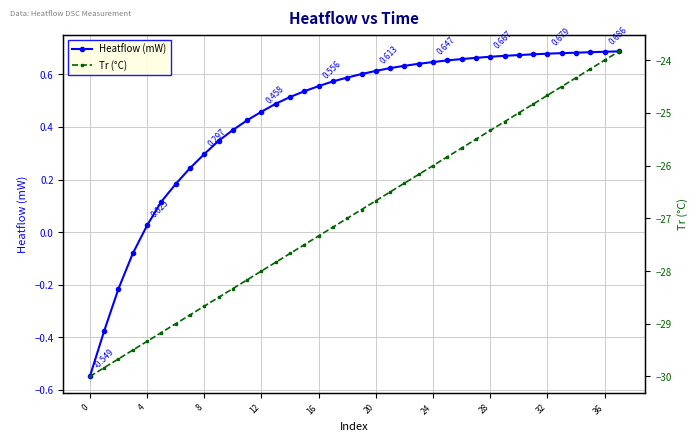

True or false: Tr (°C) and Heatflow (mW) cross at least once.

False